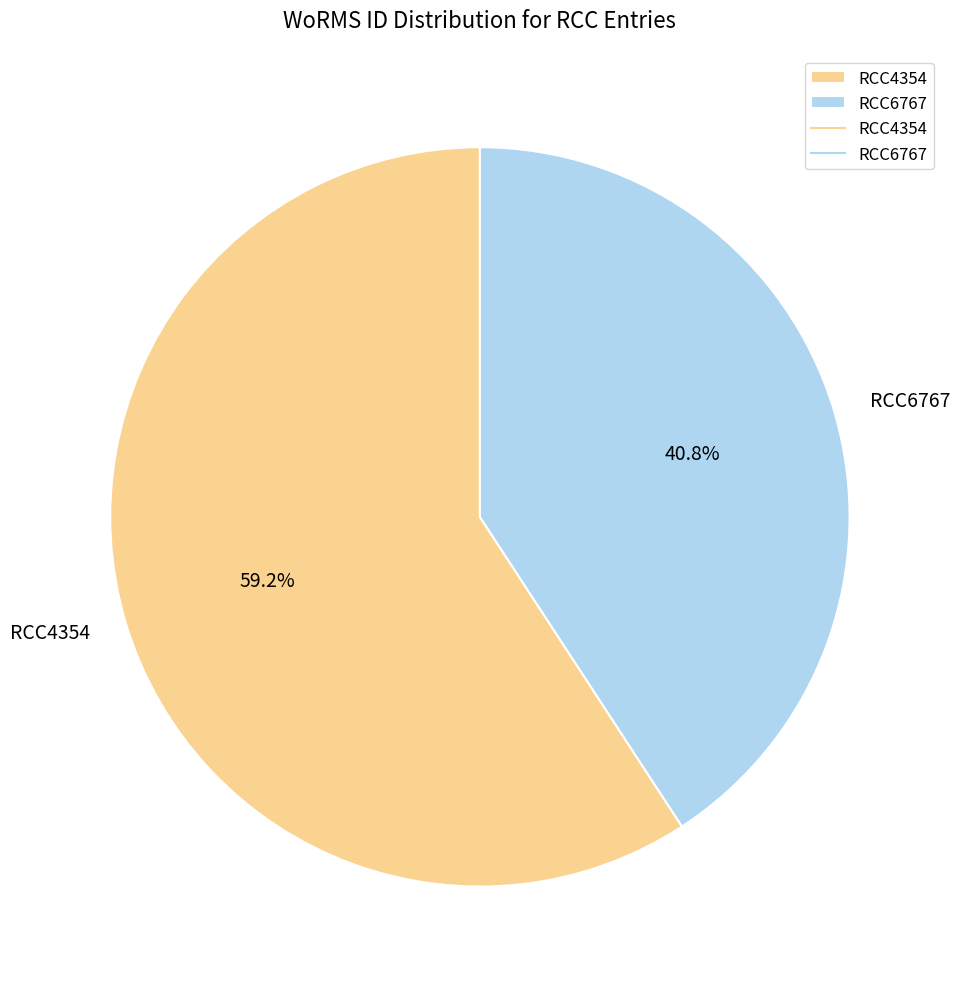

Between RCC6767 and RCC4354, which is larger?

RCC4354